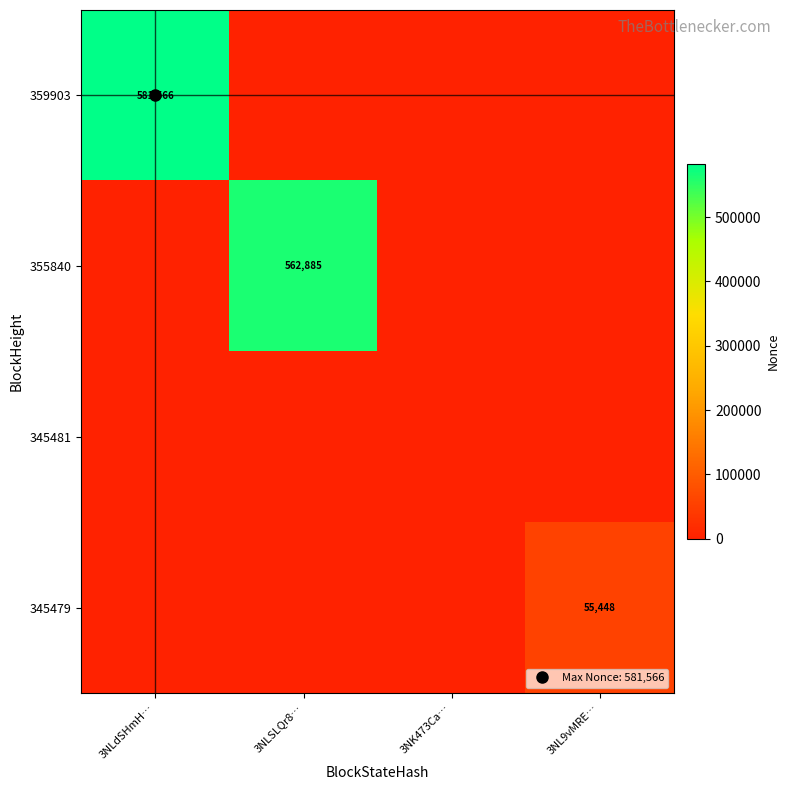

Rank the series by their maximum value, from highest to lowest.

359903, 355840, 345479, 345481